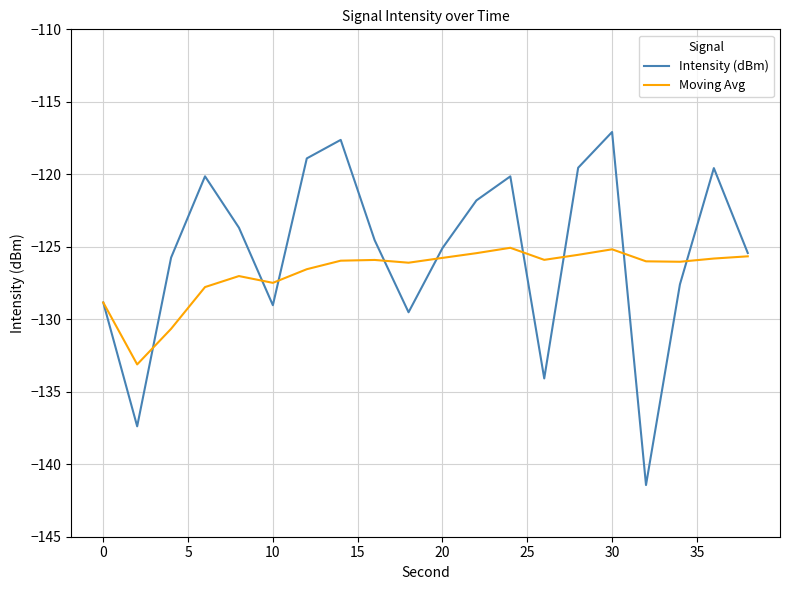

List the series in order of their peak value, highest first.

Intensity (dBm), Moving Avg